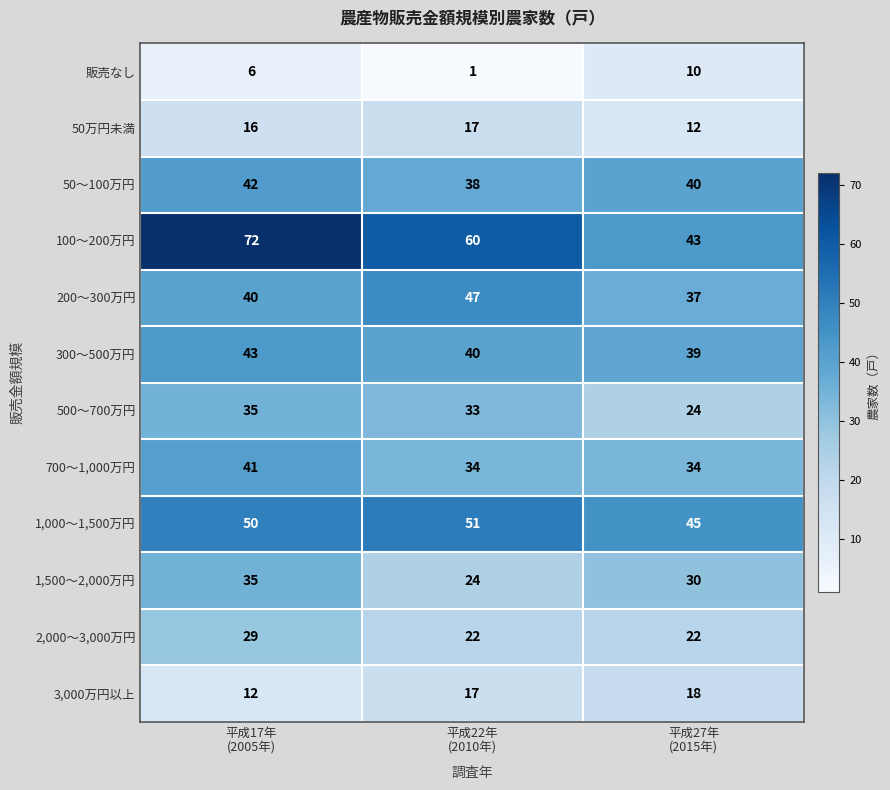

At how many categories does at least one series exceed 50?

2